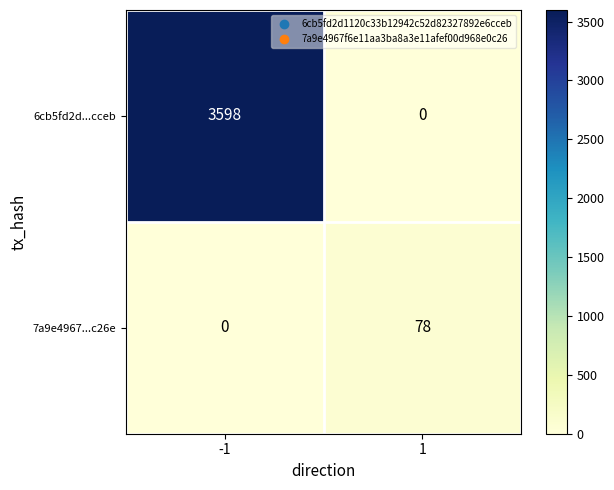

Reading left to right, list all the values displayed in this chart.

6cb5fd2d...cceb: 3598	0
7a9e4967...c26e: 0	78